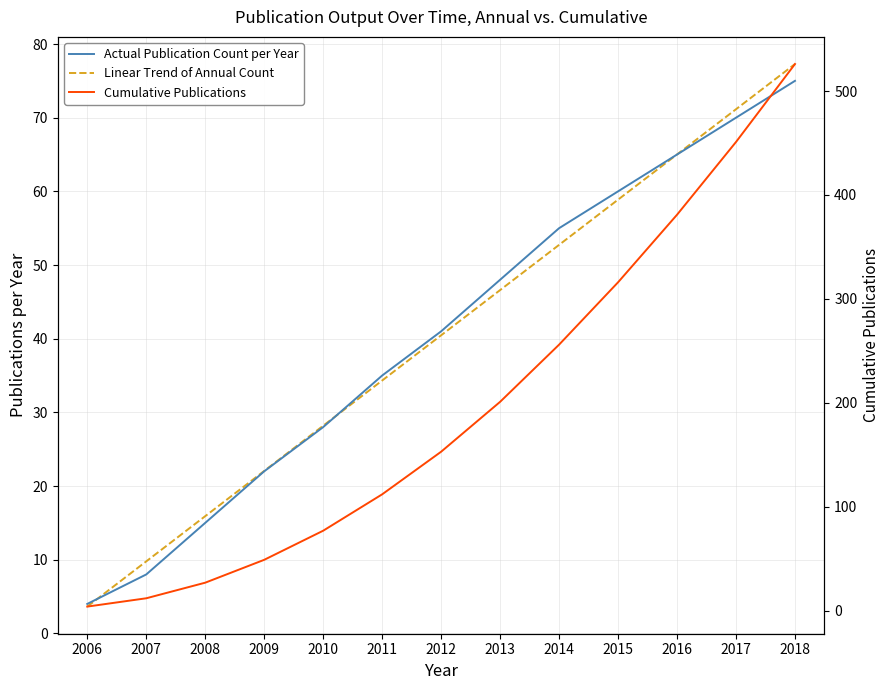

Does the chart have visible grid lines?

Yes